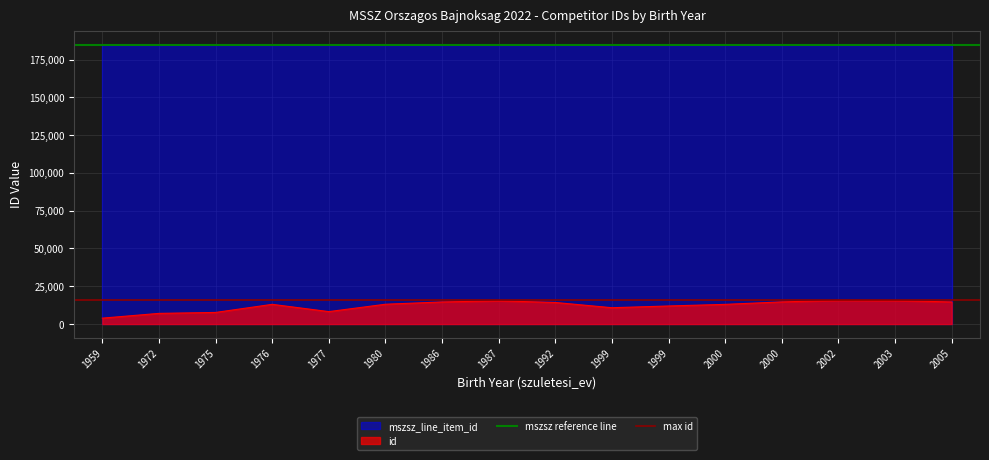

What is the sum of the mszsz reference line values at 1959 and 1972?

369842